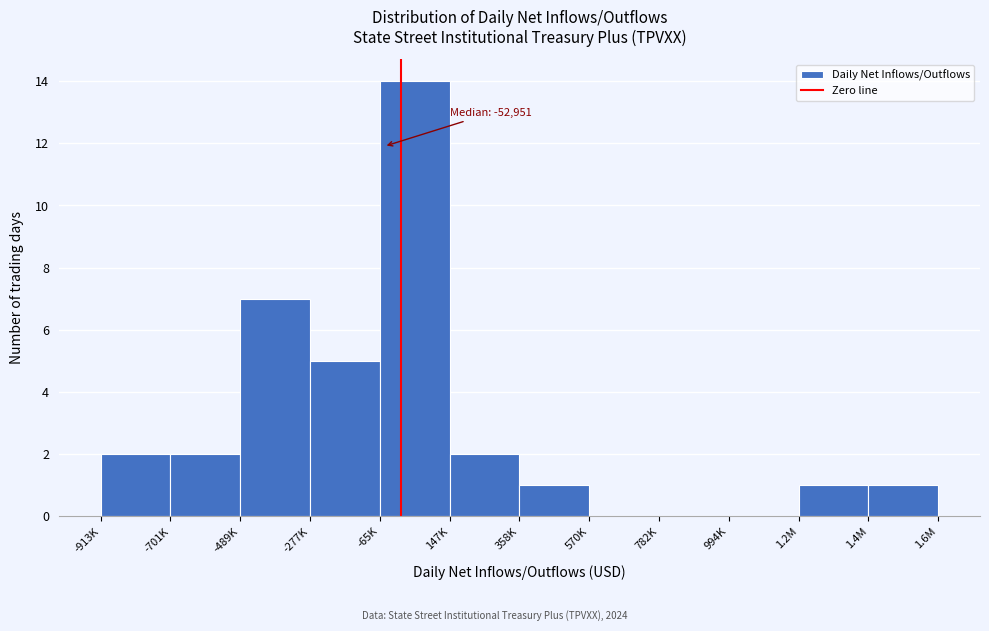

Reading left to right, what are all the values shown in this chart?

-913K=2	-701K=2	-489K=7	-277K=5	-65K=14	147K=2	358K=1	570K=0	782K=0	994K=0	1.2M=1	1.6M=1